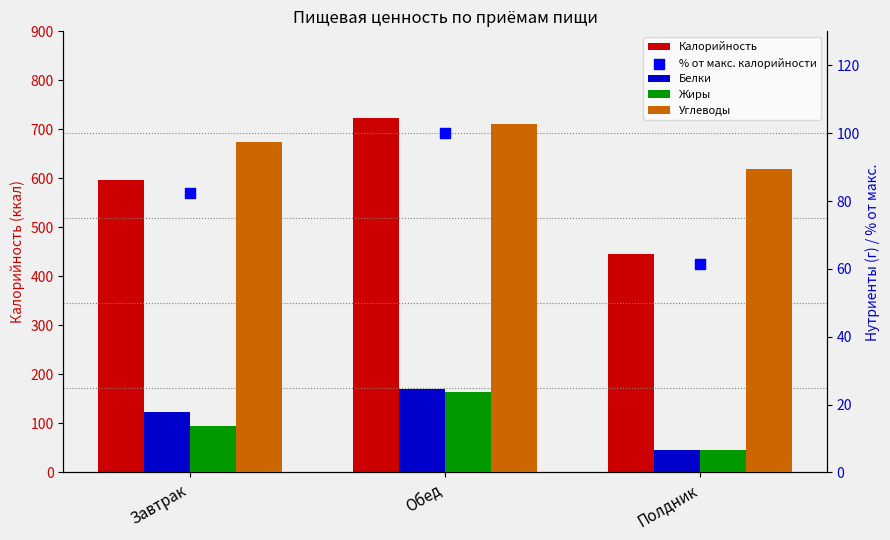

Which series has the largest total across all categories?

Калорийность